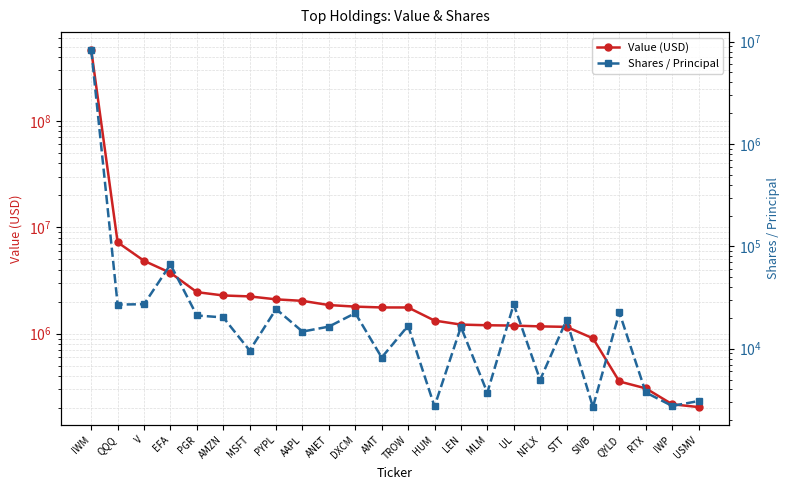

Rank the series by their maximum value, from lowest to highest.

Shares / Principal, Value (USD)